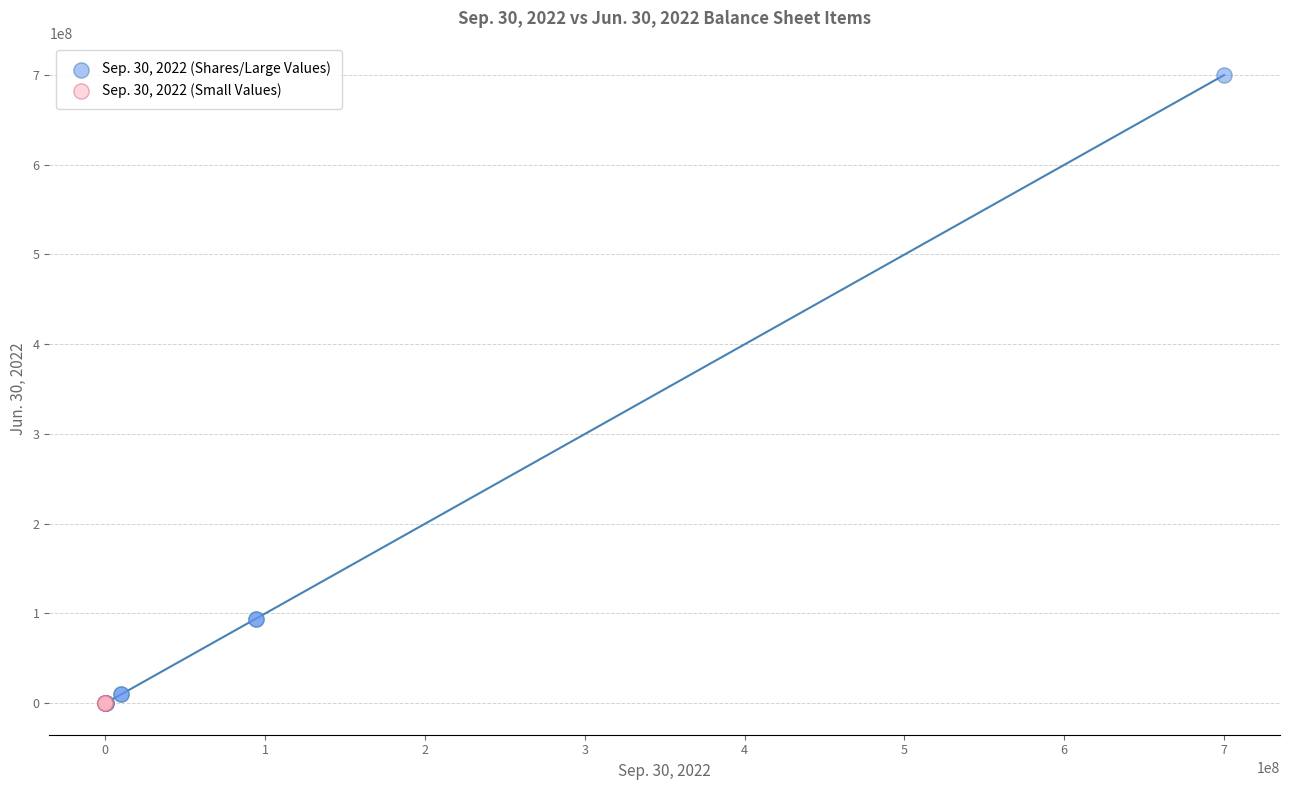

Which series has the largest Y range (max minus min)?

Sep. 30, 2022 (Shares/Large Values)